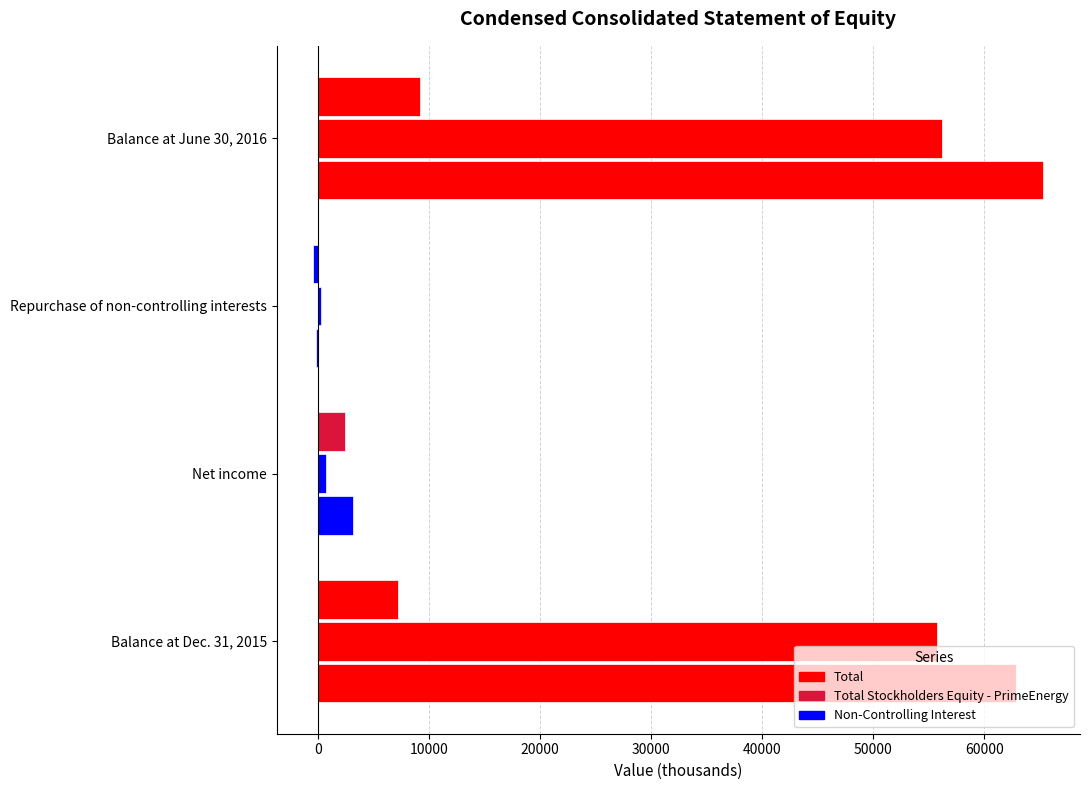

How many values in Non-Controlling Interest are above zero?

3